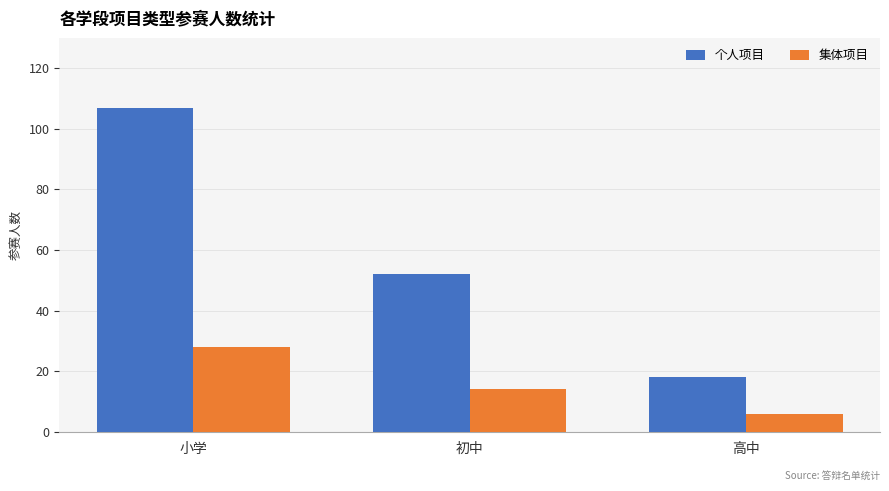

What is the total value across all series at 高中?

24